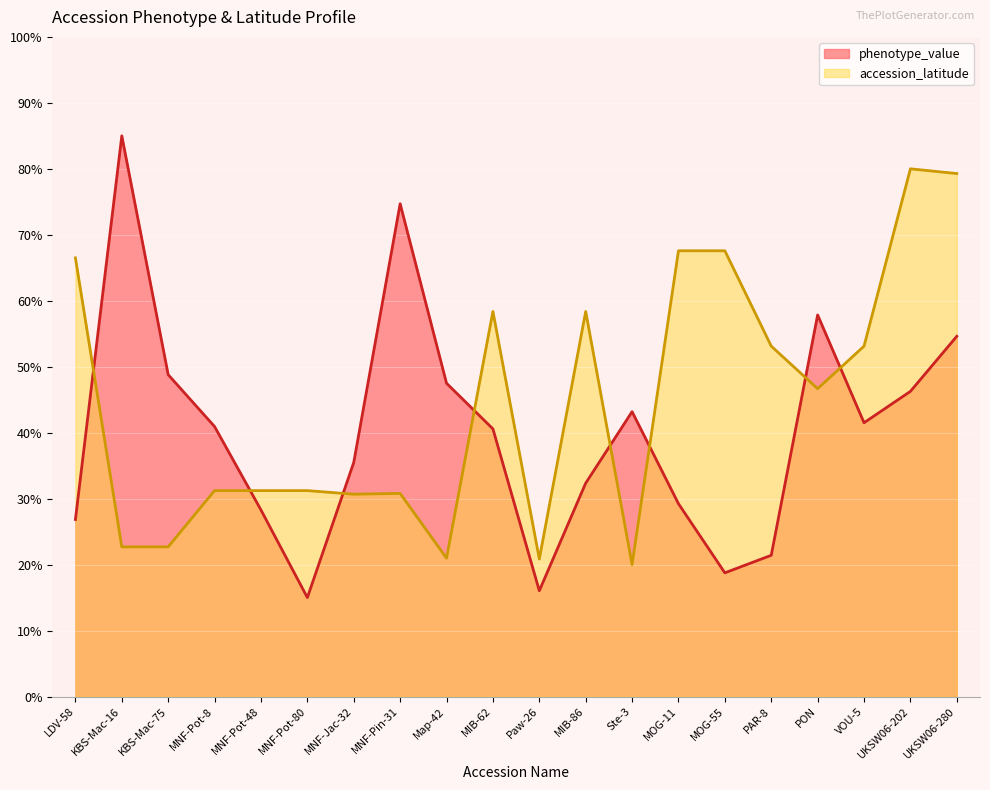

List the series in order of their peak value, lowest first.

accession_latitude, phenotype_value